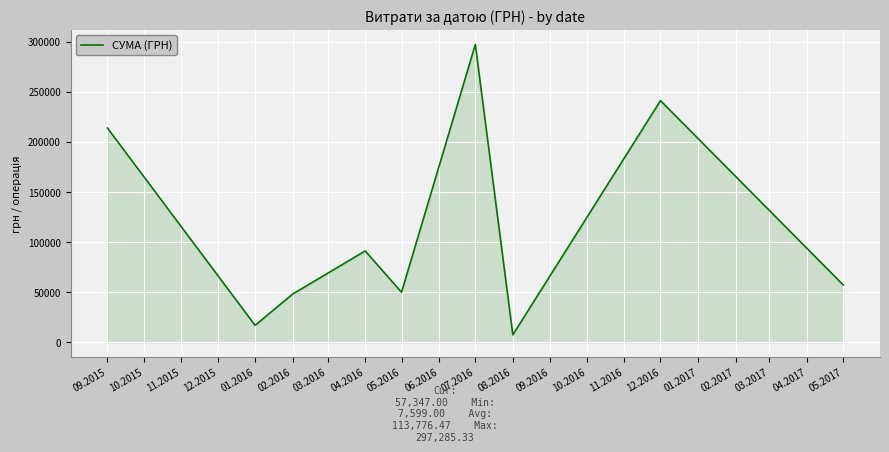

What is the difference between the maximum and minimum values?

289686.3